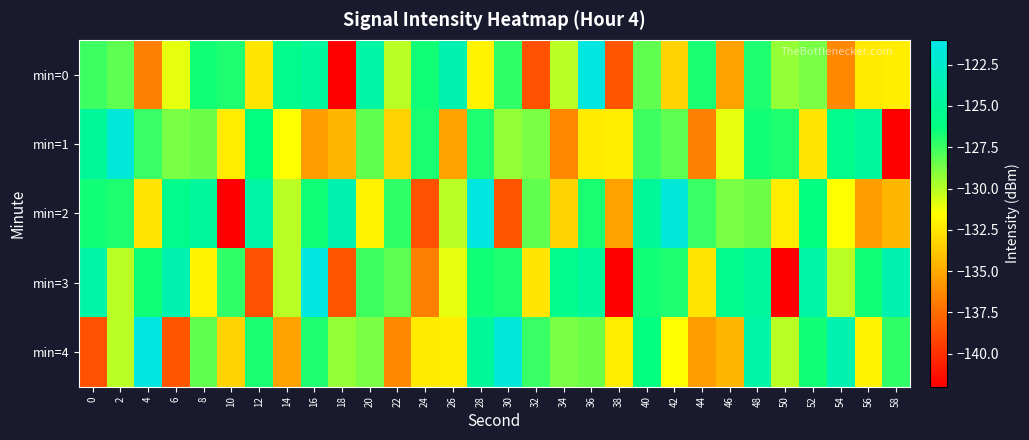

What is the difference between the highest and lowest values at 12?

14.3